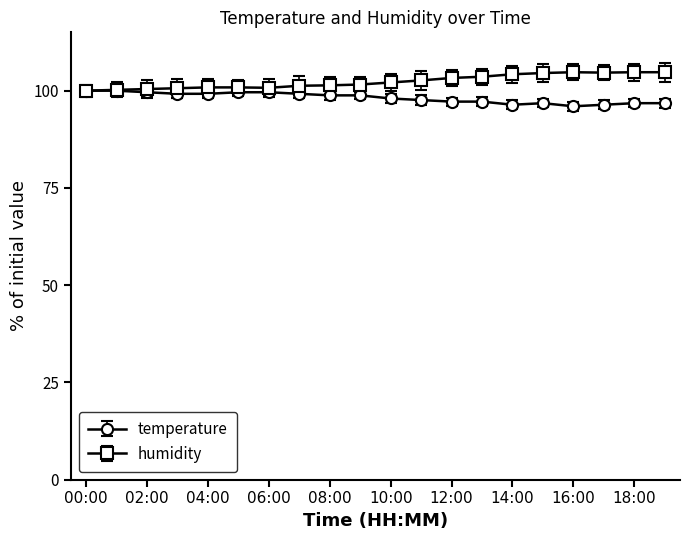

What is the smallest value displayed?

96.0